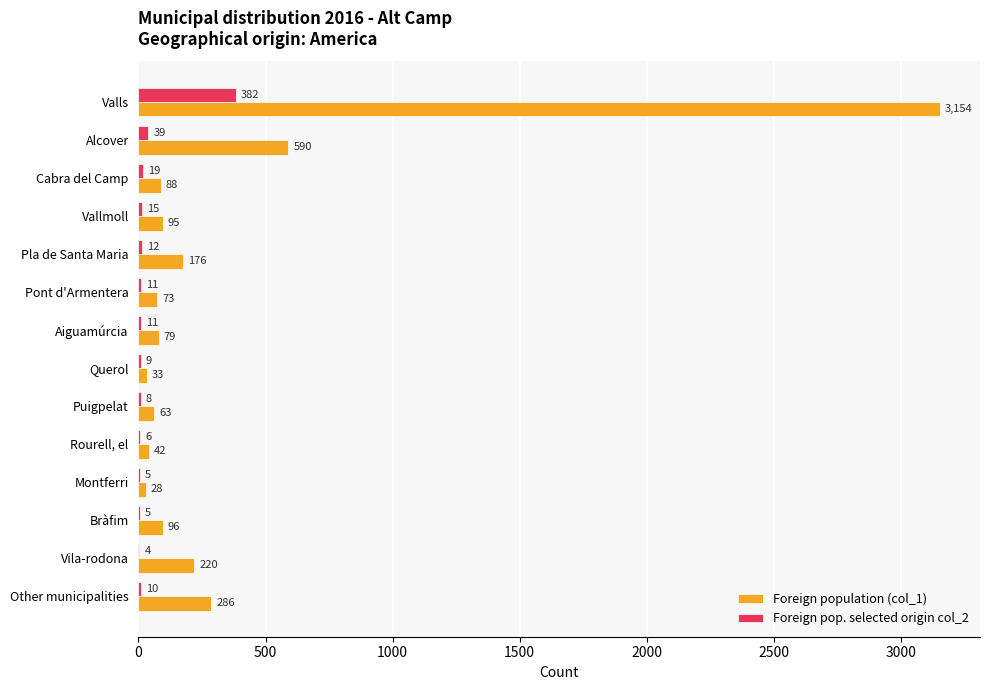

What is the greatest value displayed?

3154